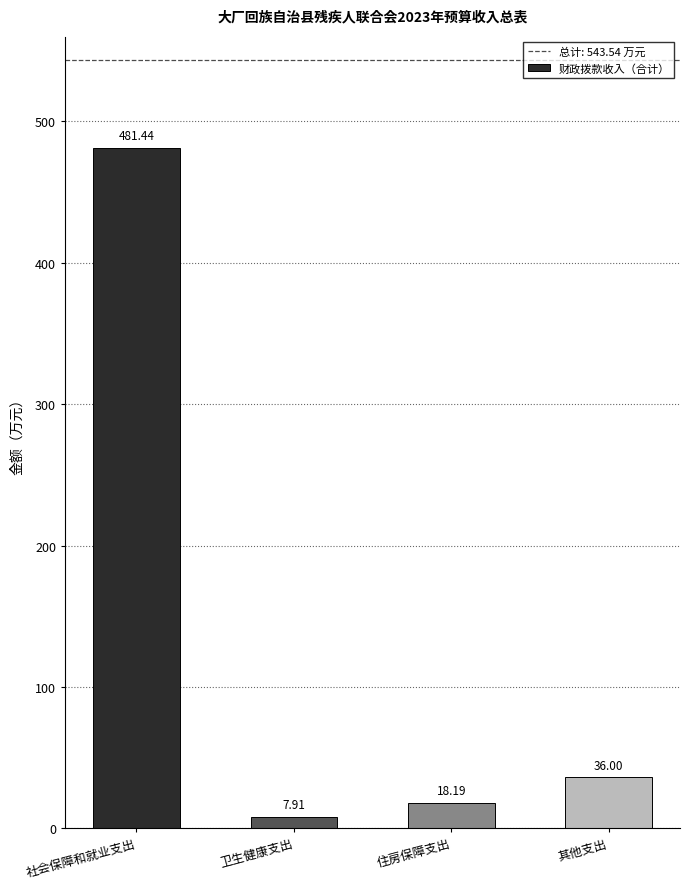

What is the difference between the values at 社会保障和就业支出 and 其他支出?

445.4